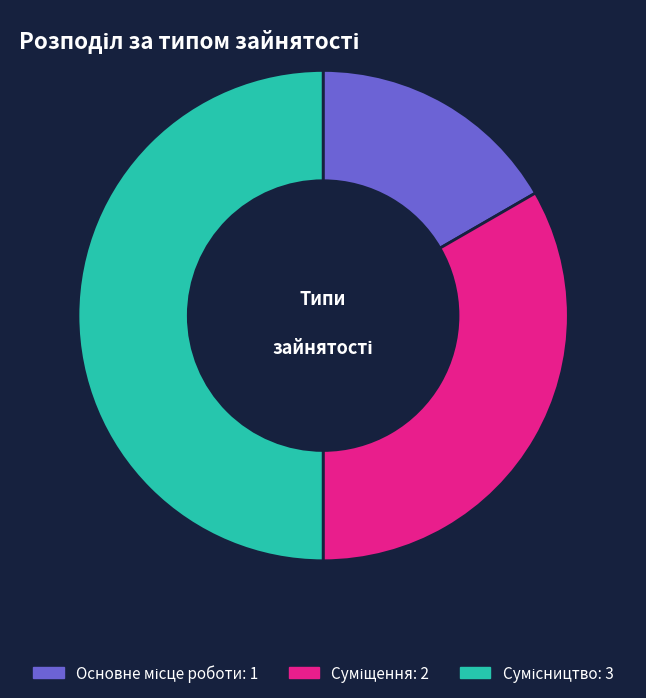

Is there a majority slice in this chart?

No